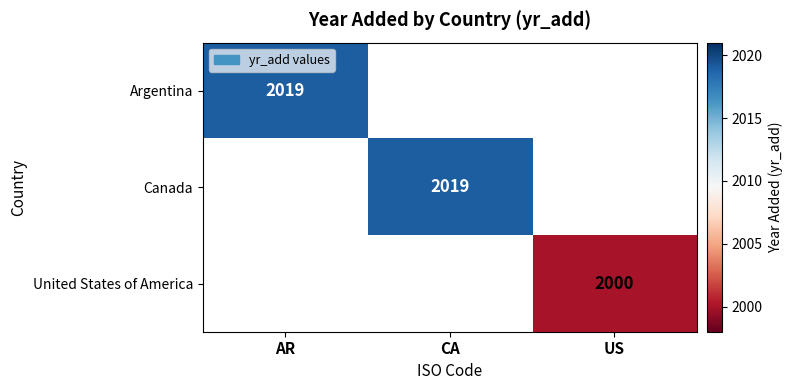

How many categories are shown in the chart?

3